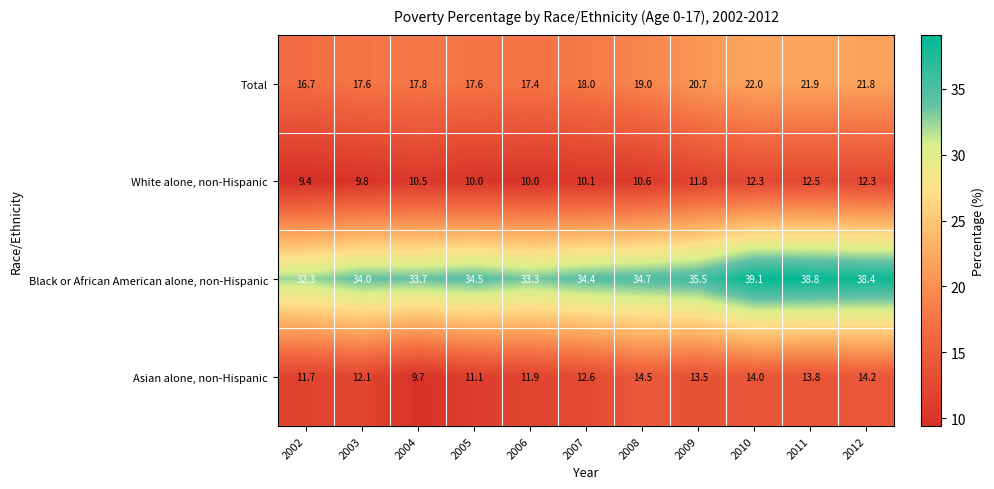

Is it true that Asian alone, non-Hispanic equals 14.2 at 2012?

True